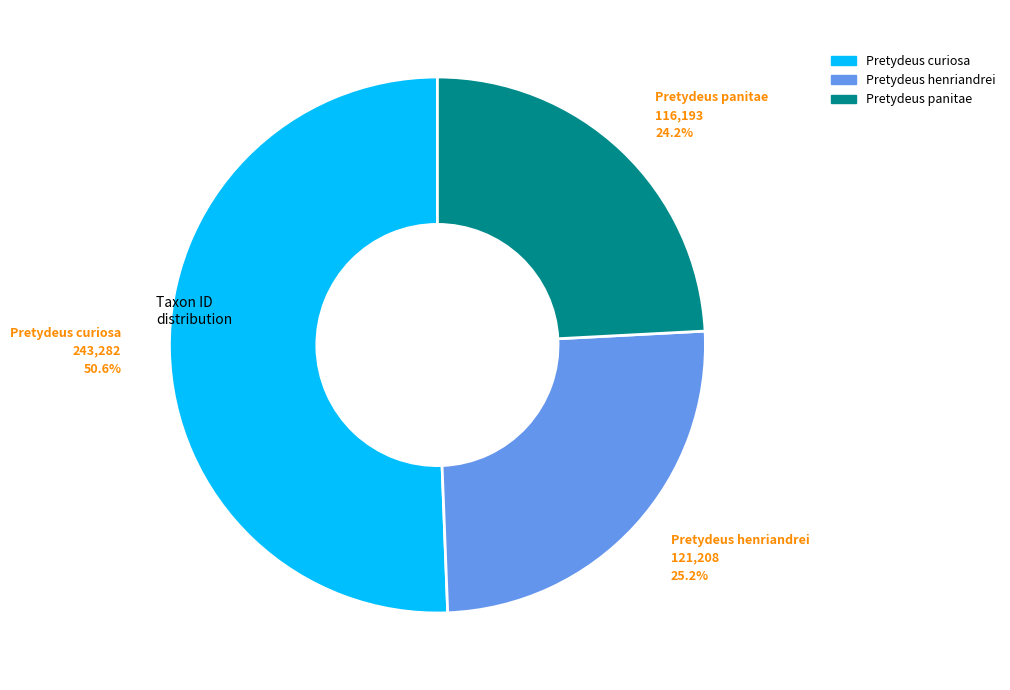

Is the sum of Pretydeus curiosa and Pretydeus panitae greater than half?

Yes